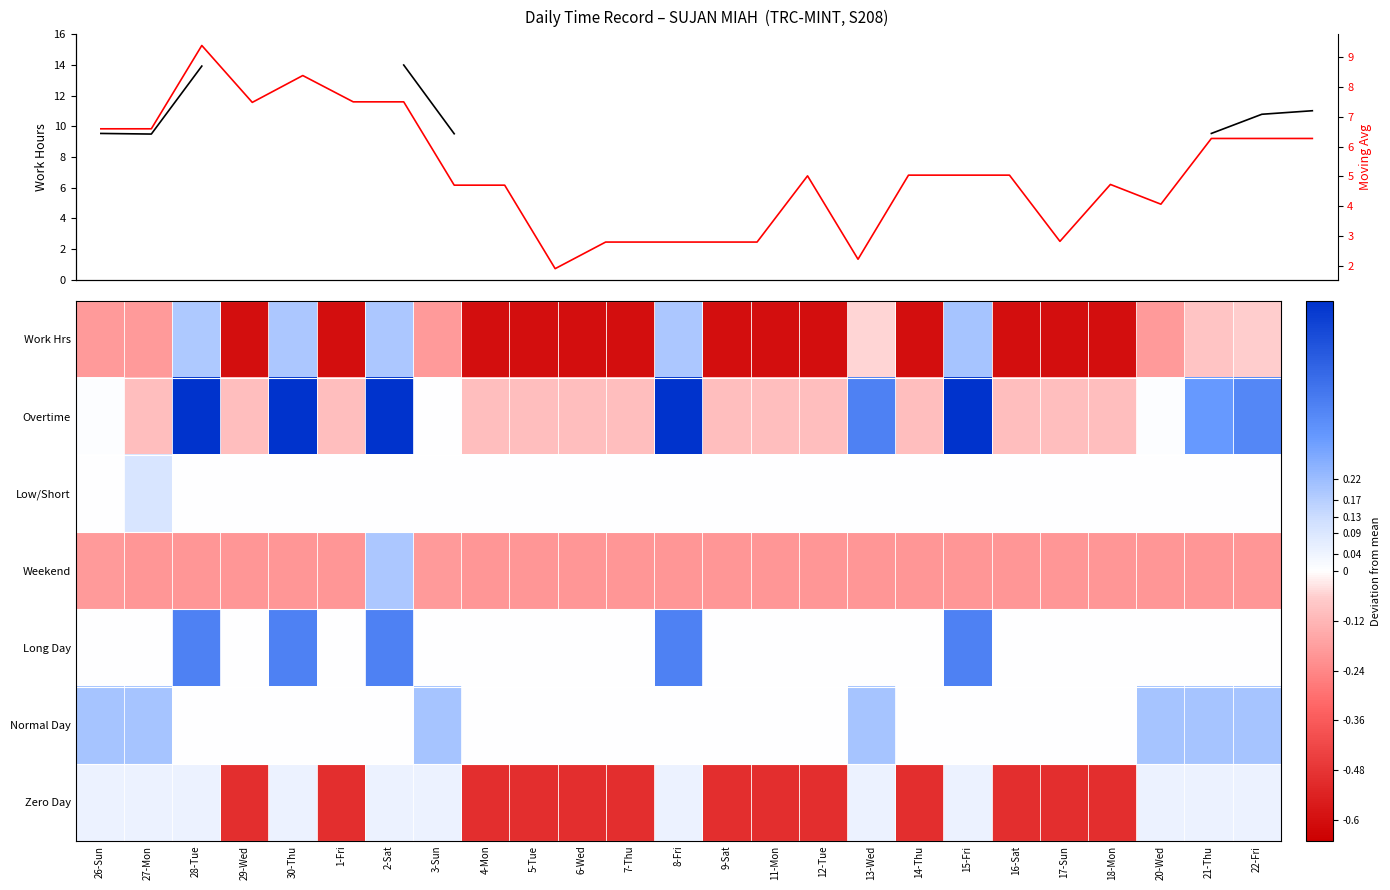

The Work Hrs series shows -0.3 at 27-Mon. True or false?

False